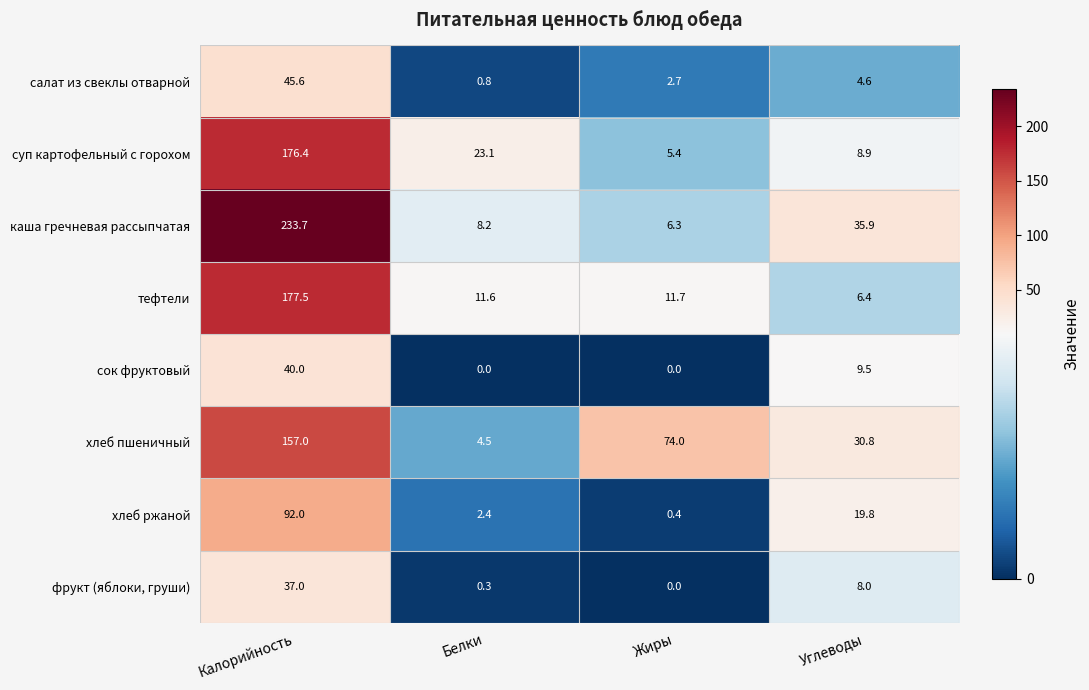

Which series has the widest spread of values?

каша гречневая рассыпчатая